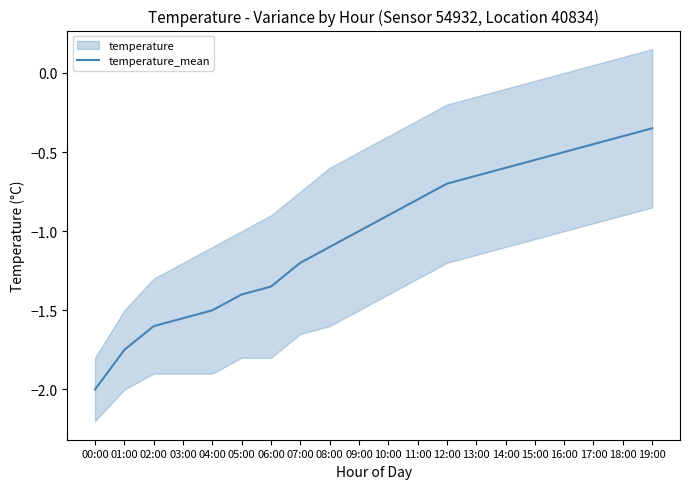

List the labels in order of value, largest first.

19:00, 18:00, 17:00, 16:00, 15:00, 14:00, 13:00, 12:00, 11:00, 10:00, 09:00, 08:00, 07:00, 06:00, 05:00, 04:00, 03:00, 02:00, 01:00, 00:00